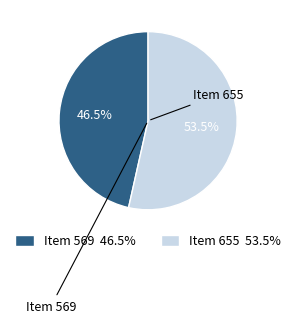

Rank the categories by value from lowest to highest.

Item 569, Item 655